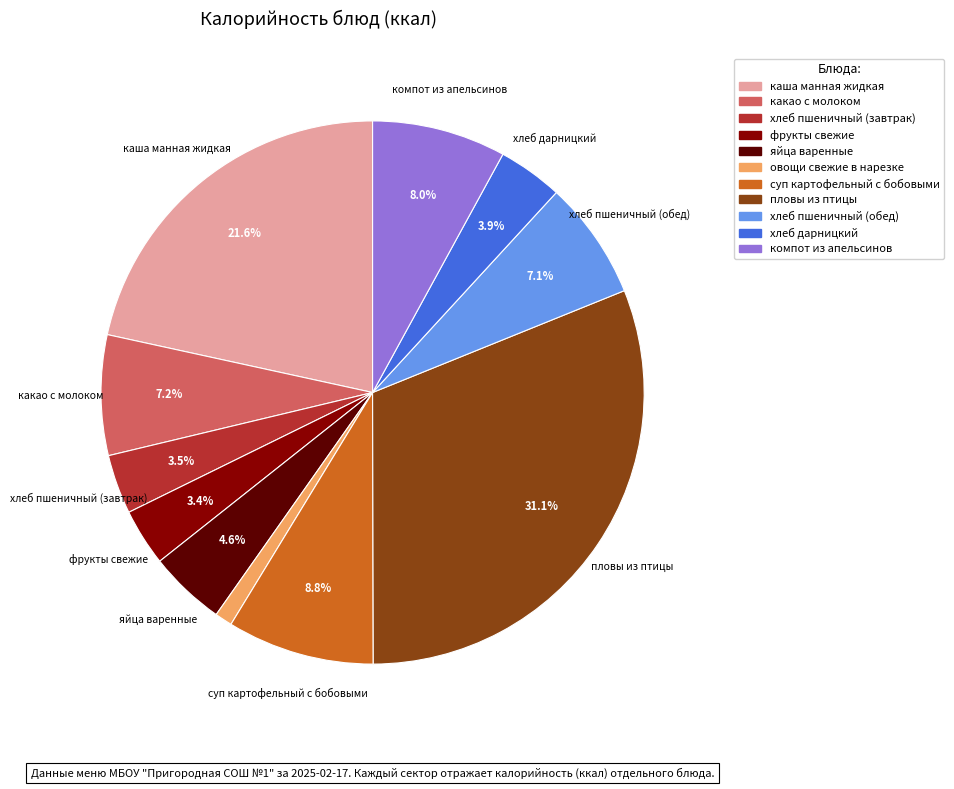

Do какао с молоком and хлеб пшеничный (обед) together represent more than half of the pie?

No